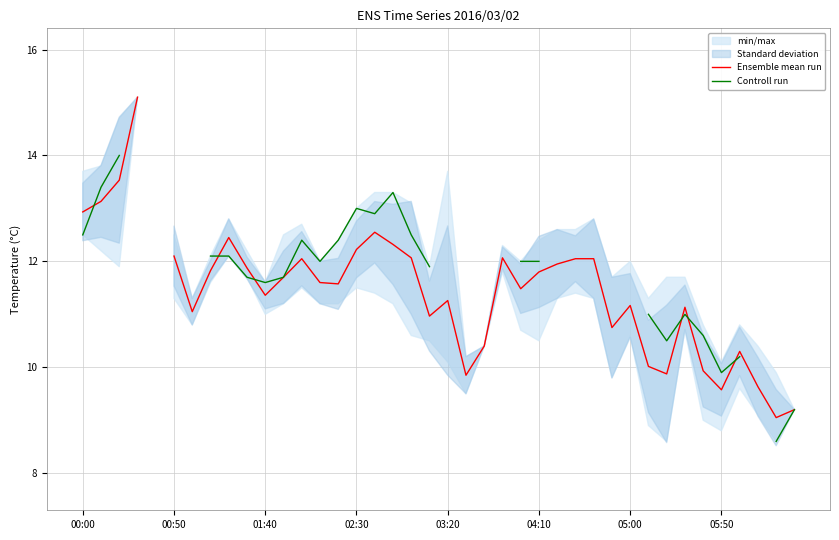

How many lines are shown in the chart?

2